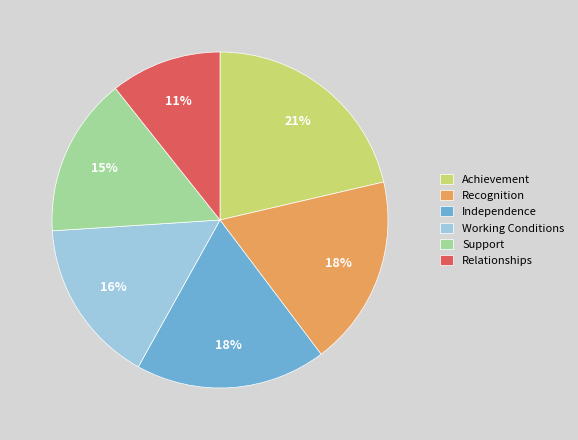

To the nearest percent, what is the difference between the Achievement and Working Conditions slice percentages?

5%